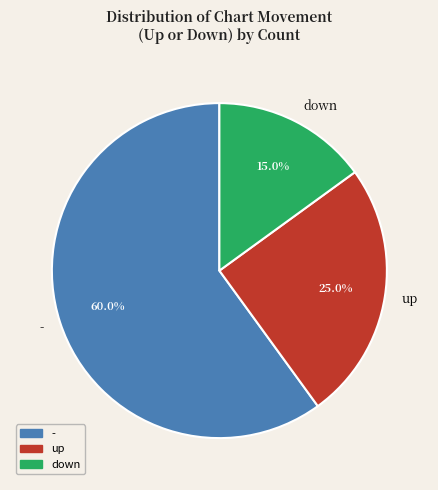

How many slices are in this pie chart?

3